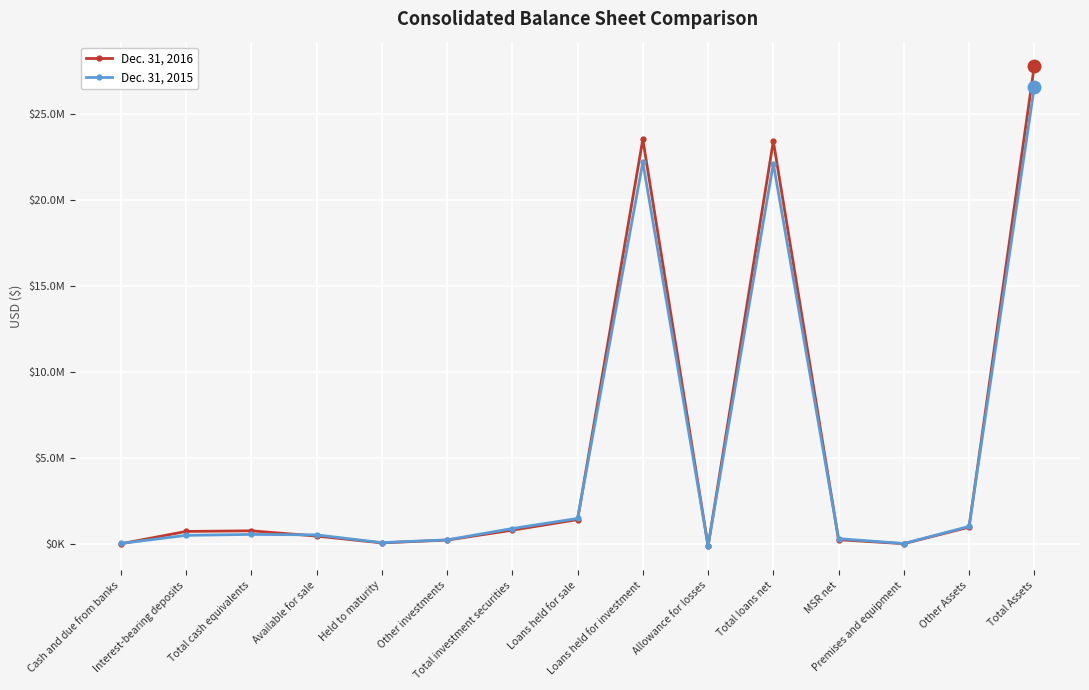

What are all the series names shown in the legend?

Dec. 31, 2016, Dec. 31, 2015